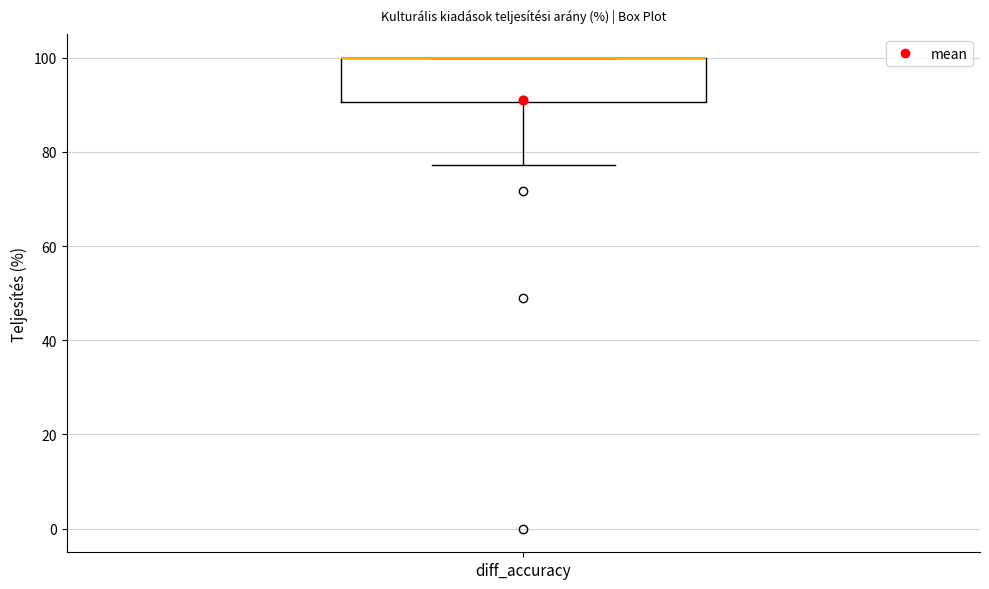

Where does the lower whisker of the box for diff_accuracy end on the y-axis? The values are not printed on the chart, so give them approximately, as read against the axis.

78